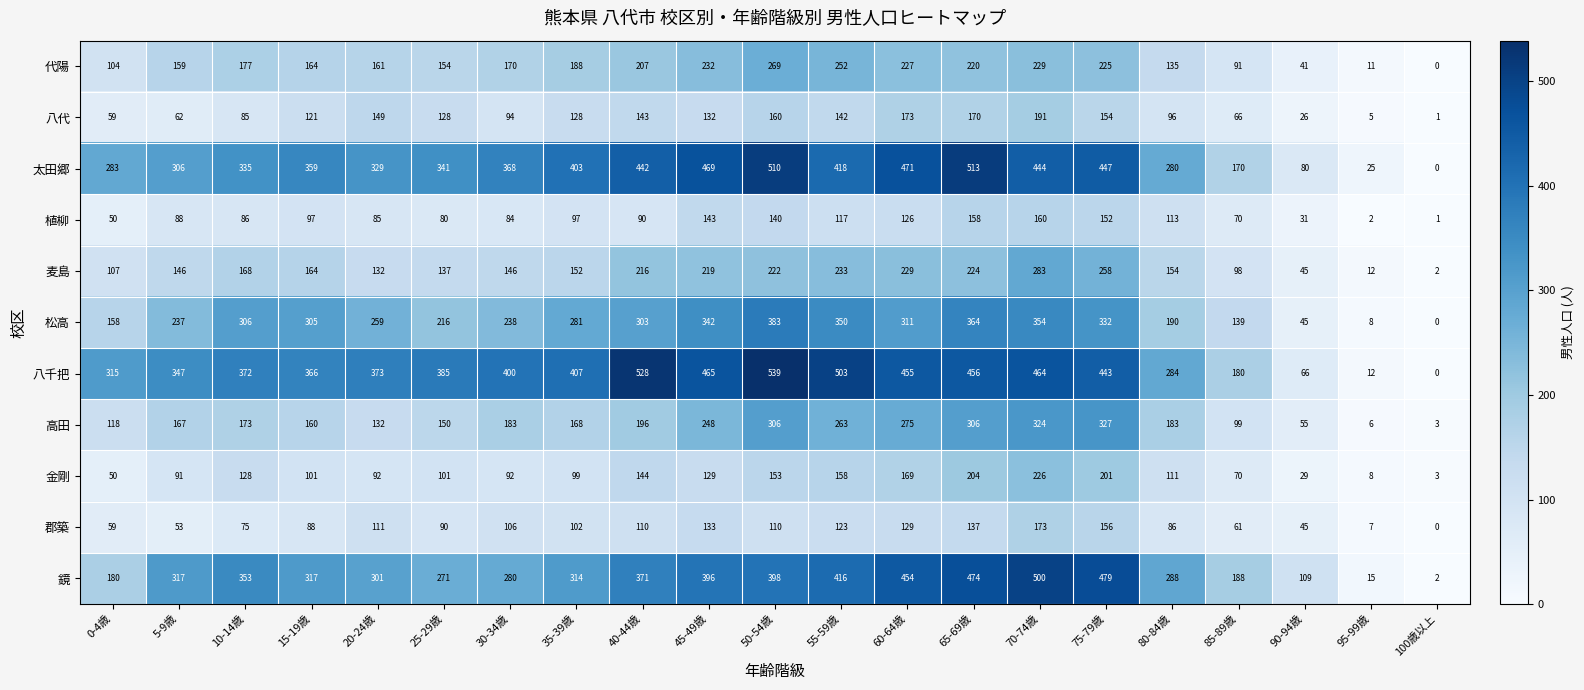

How many data points in 松高 are less than 281?

10